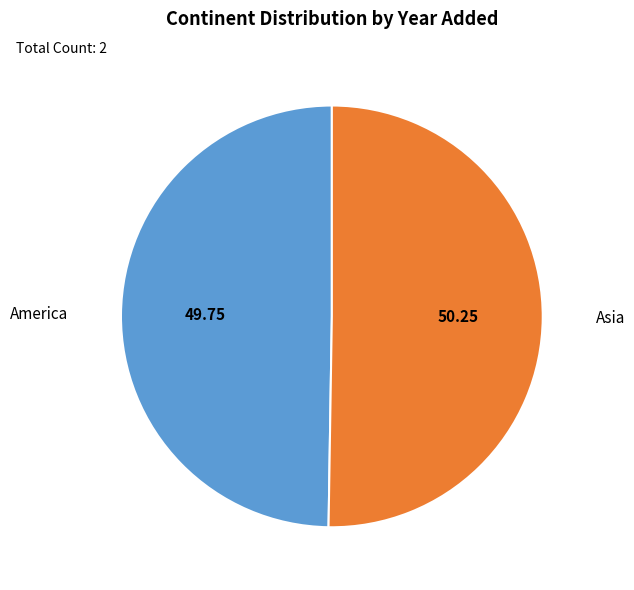

Count the number of slices in the pie.

2